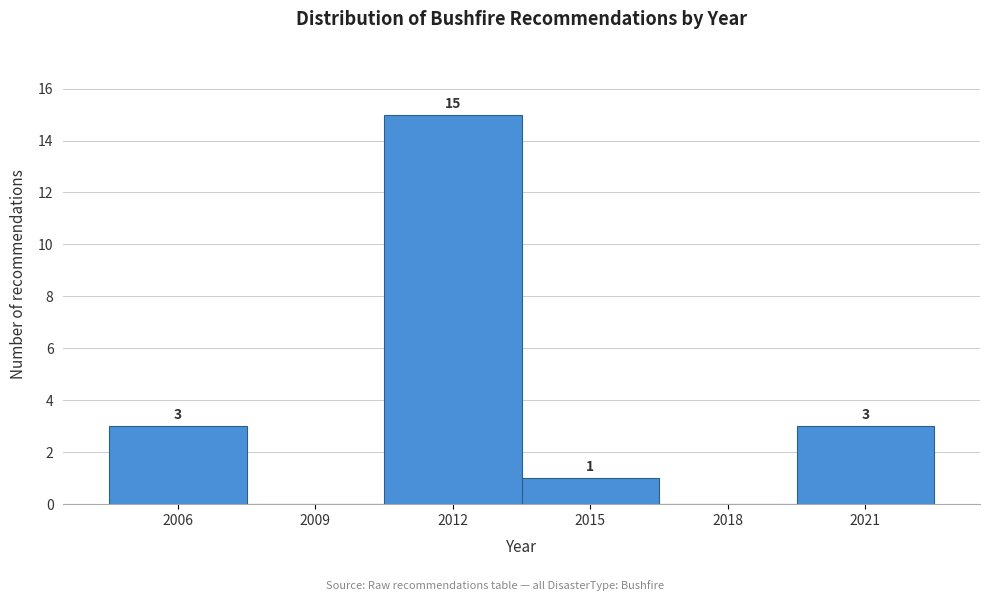

Reading left to right, what are all the values shown in this chart?

2006=3	2009=0	2012=15	2015=1	2018=0	2021=3